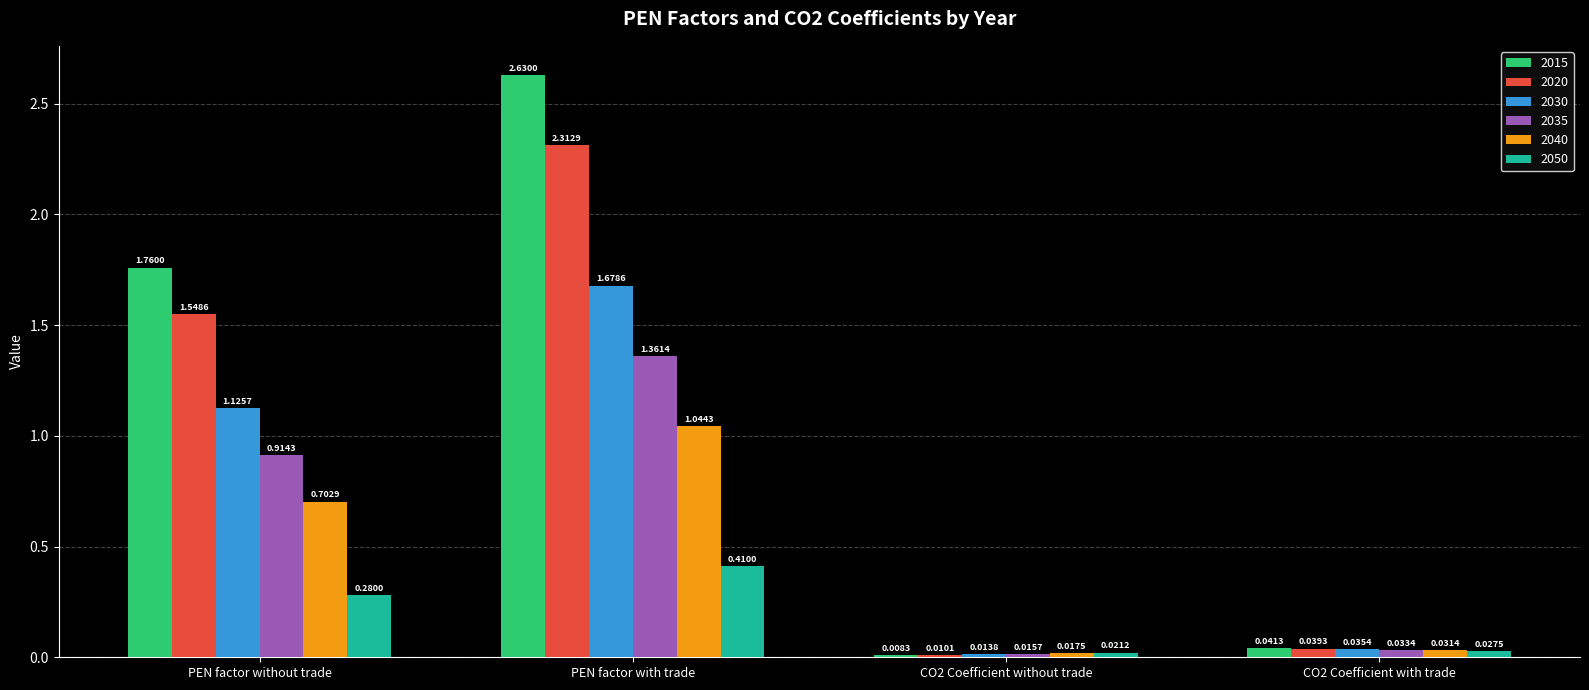

What is the total value across all series at PEN factor without trade?

6.3